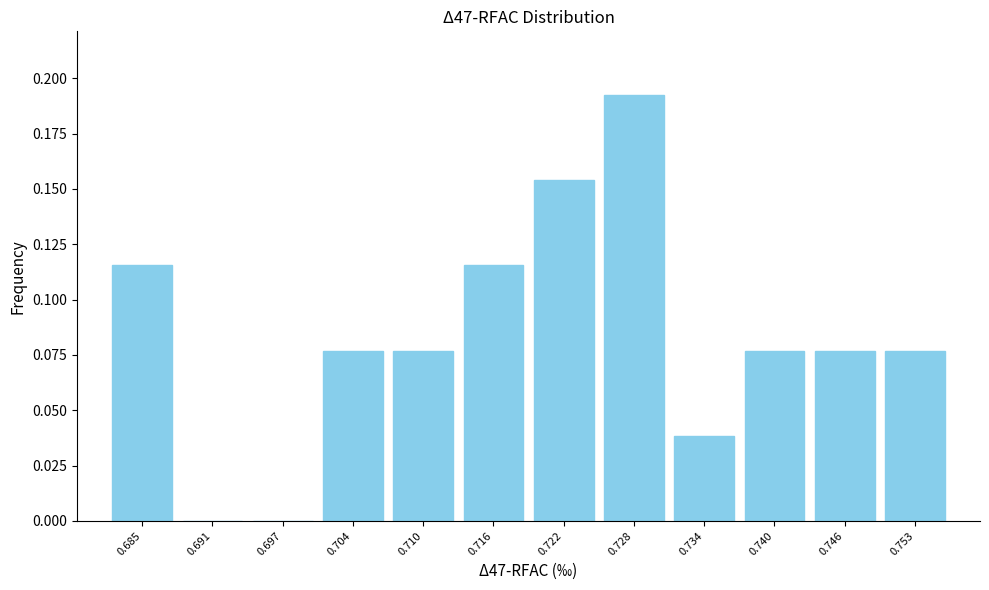

Reading left to right, list every bar in this chart as the range it spans on the x-axis followed by its height. Neither the bar edges nor the heights are printed on the chart, so give them approximately, as read against the axes.

0.682 to 0.688: 0.115
0.688 to 0.694: 0
0.694 to 0.700: 0
0.700 to 0.707: 0.075
0.707 to 0.713: 0.075
0.713 to 0.719: 0.115
0.719 to 0.725: 0.155
0.725 to 0.731: 0.190
0.731 to 0.737: 0.040
0.737 to 0.743: 0.075
0.743 to 0.750: 0.075
0.750 to 0.756: 0.075